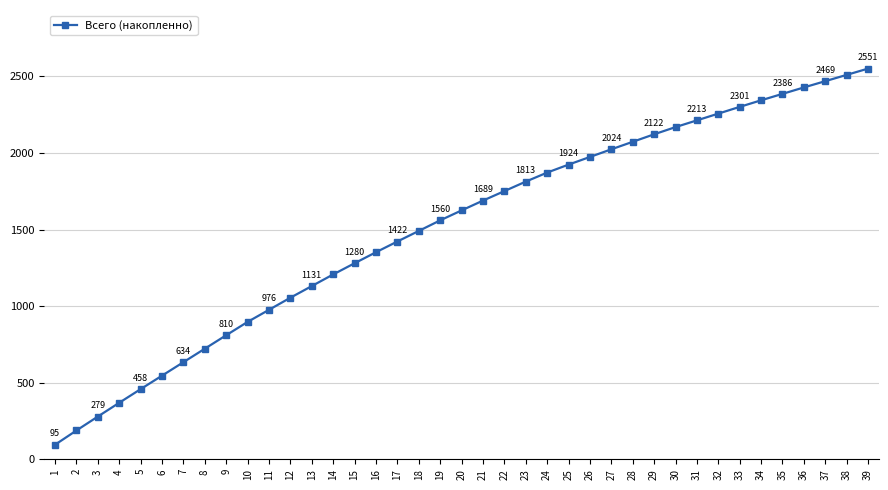

What is the ratio of the value at 33 to the value at 15?

1.8